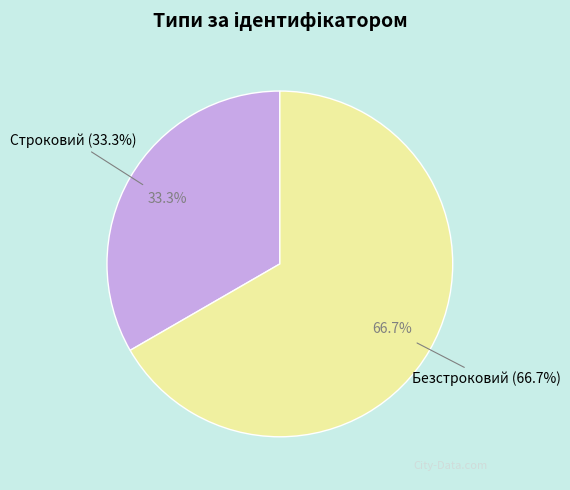

To the nearest percent, what is the difference between the largest and smallest slice percentages?

33%